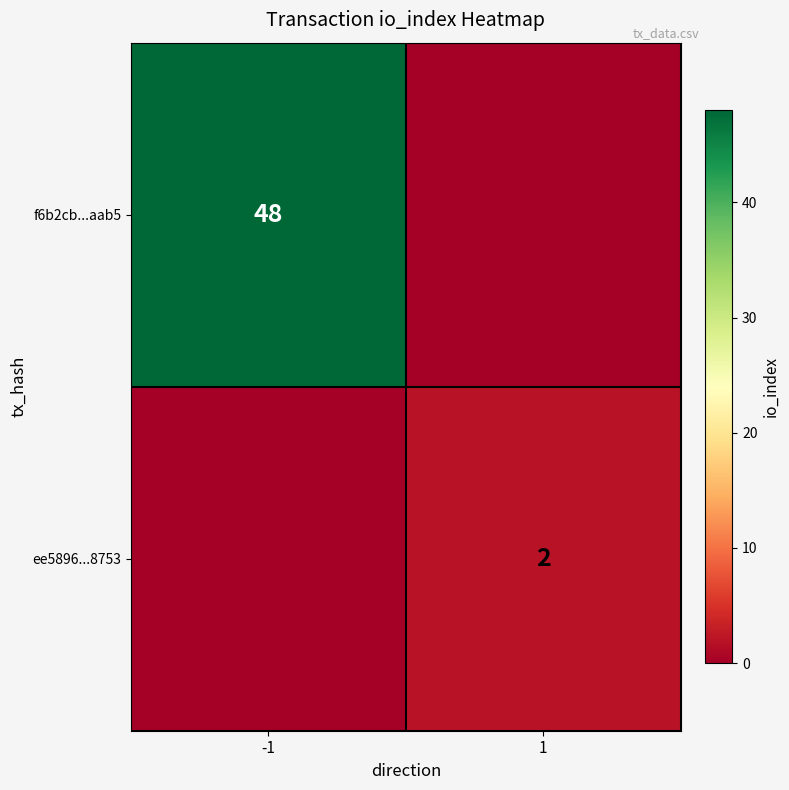

At how many categories does at least one series exceed 26?

1